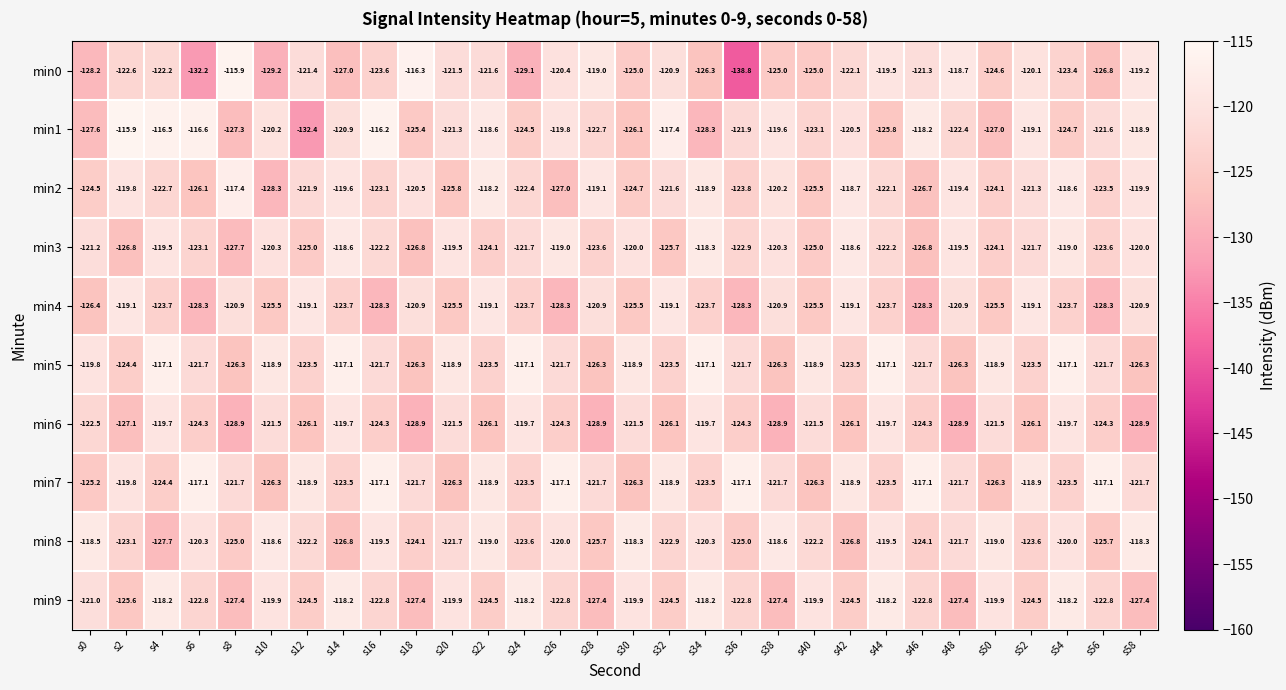

At s12, list the series in order from smallest to largest.

min1, min6, min3, min9, min5, min8, min2, min0, min4, min7